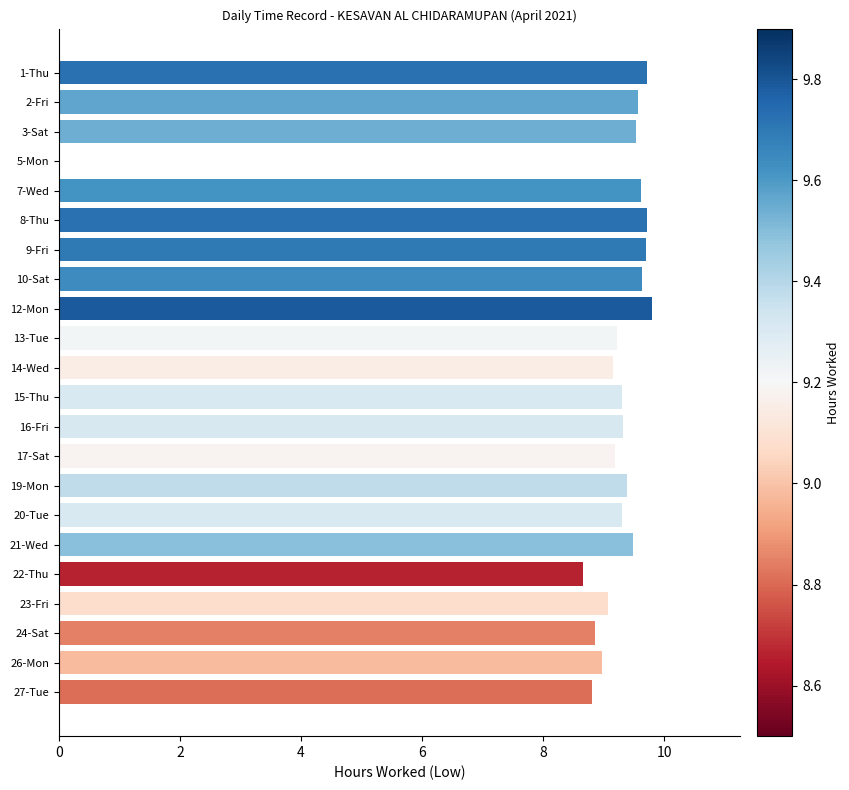

Which has a higher value, 1-Thu or 24-Sat?

1-Thu